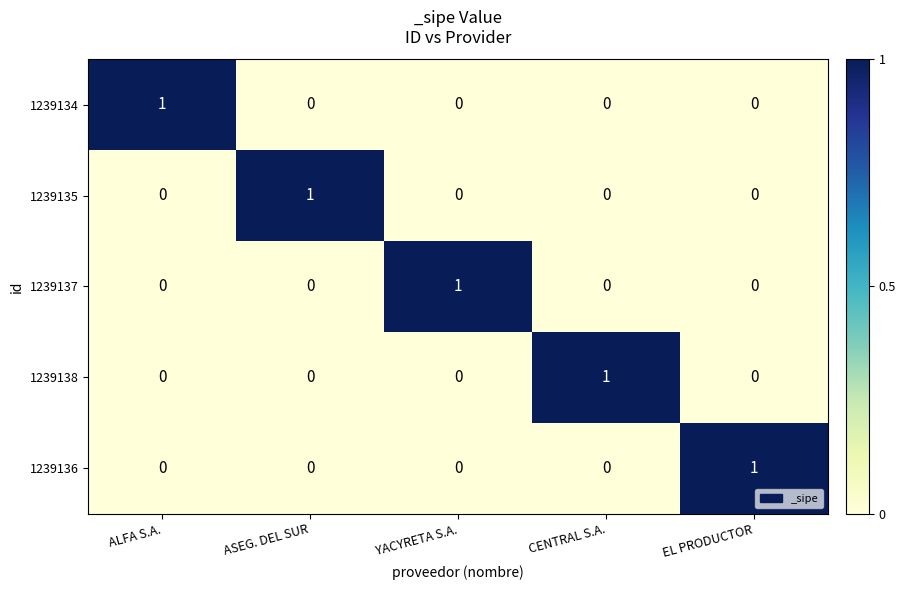

At how many categories does at least one series exceed 0?

5